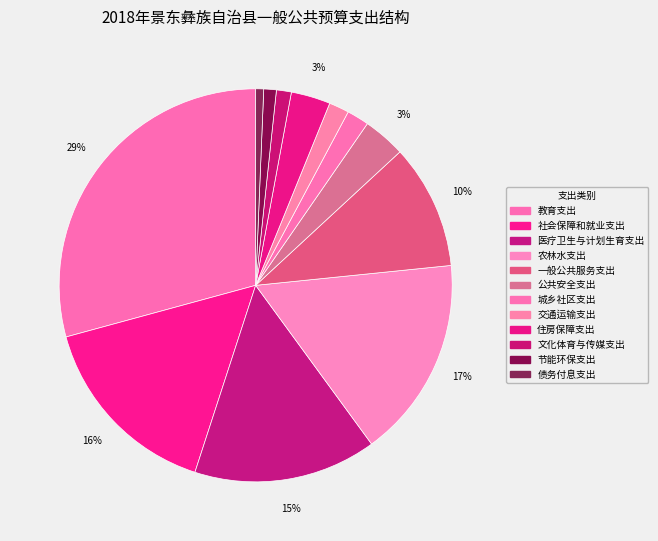

Is there a majority slice in this chart?

No